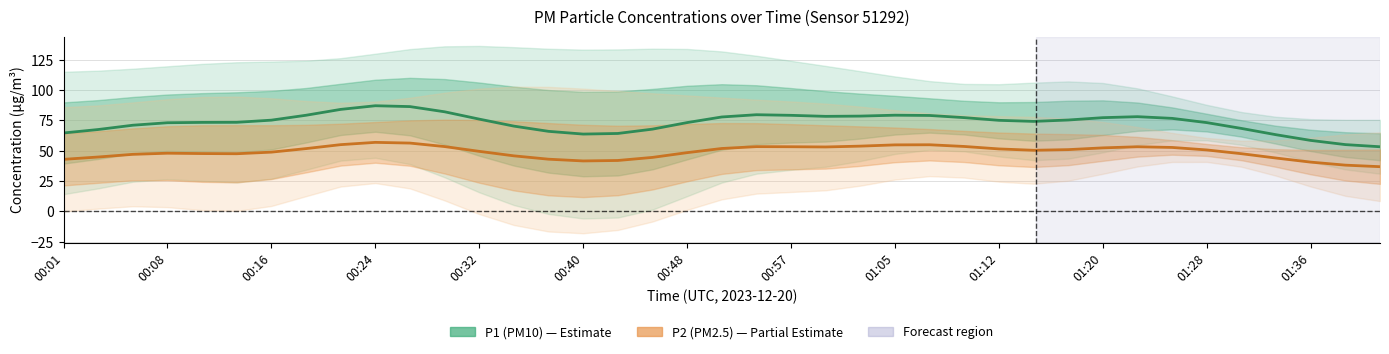

At 01:05, list the series in order from smallest to largest.

P2 (PM2.5), P1 (PM10)